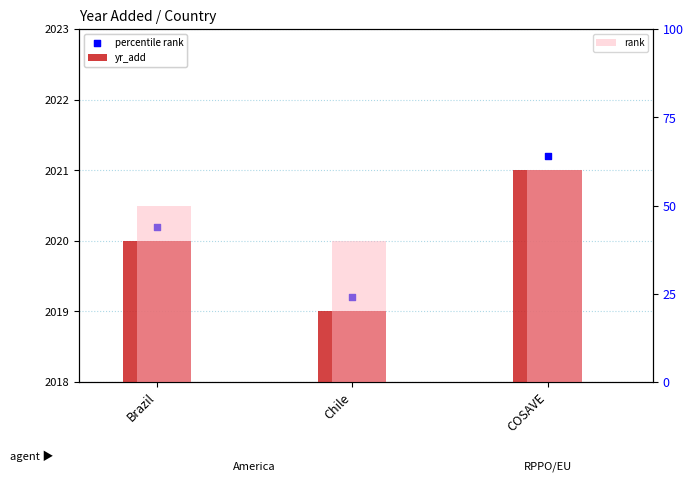

Which series reaches the minimum Y coordinate?

yr_add